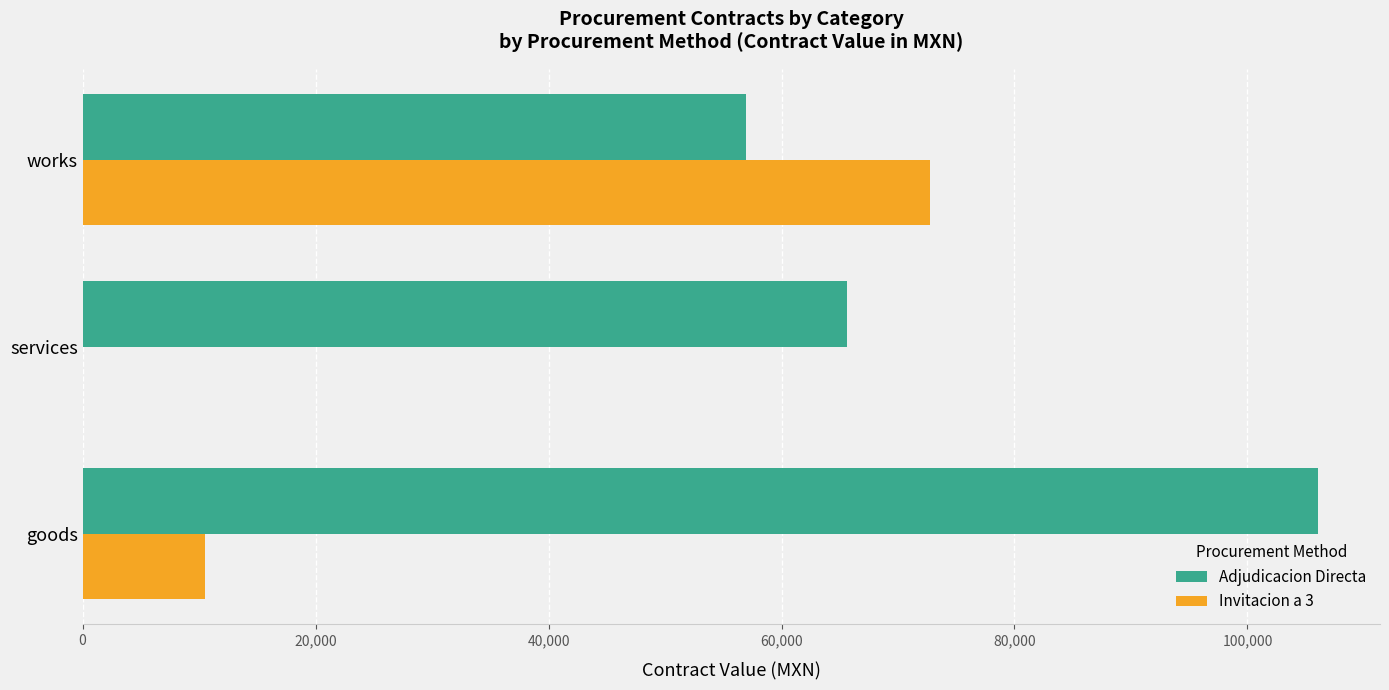

Is it true that Adjudicacion Directa equals 65600 at services?

True